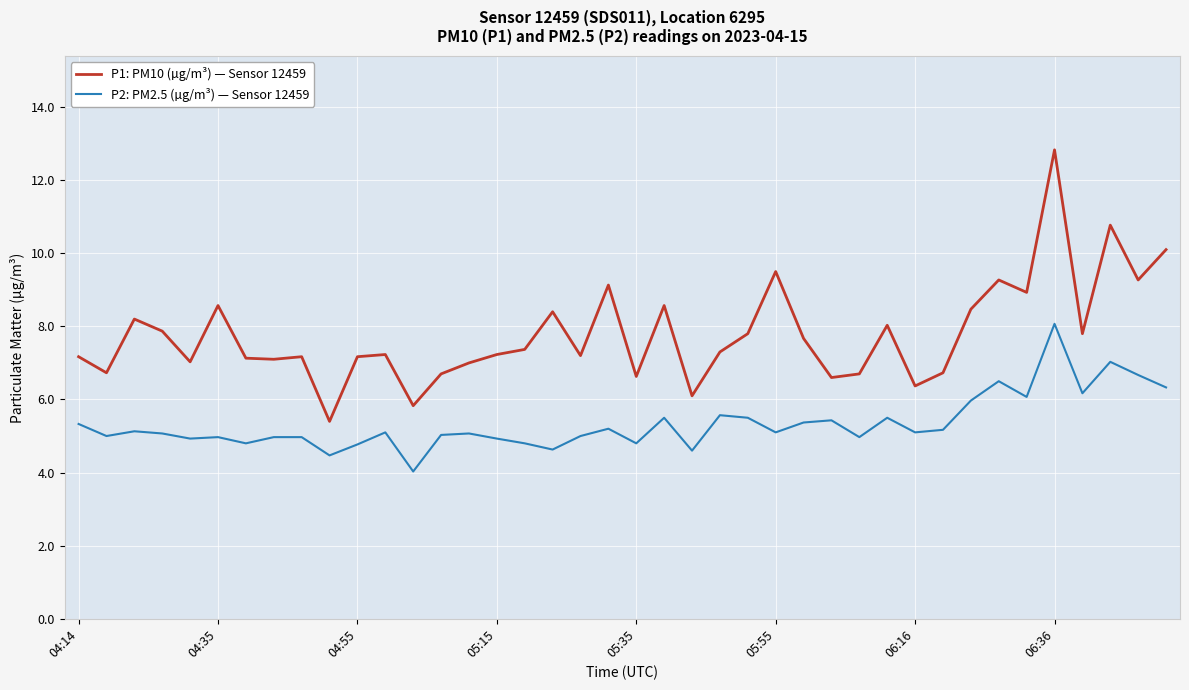

True or false: P1: PM10 (µg/m³) — Sensor 12459 and P2: PM2.5 (µg/m³) — Sensor 12459 cross at least once.

False